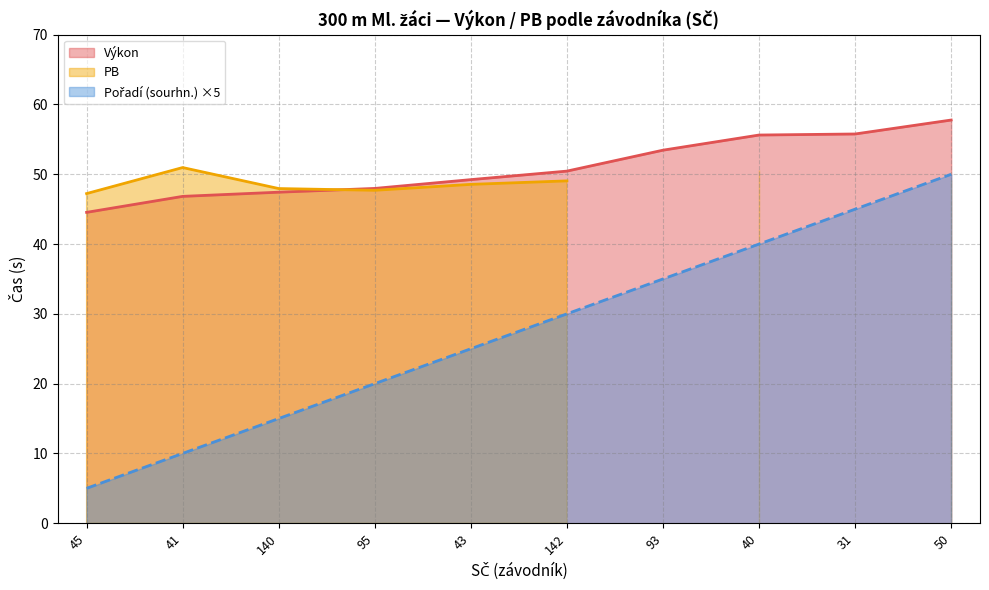

The value of Výkon at 43 is 49.2. True or false?

True